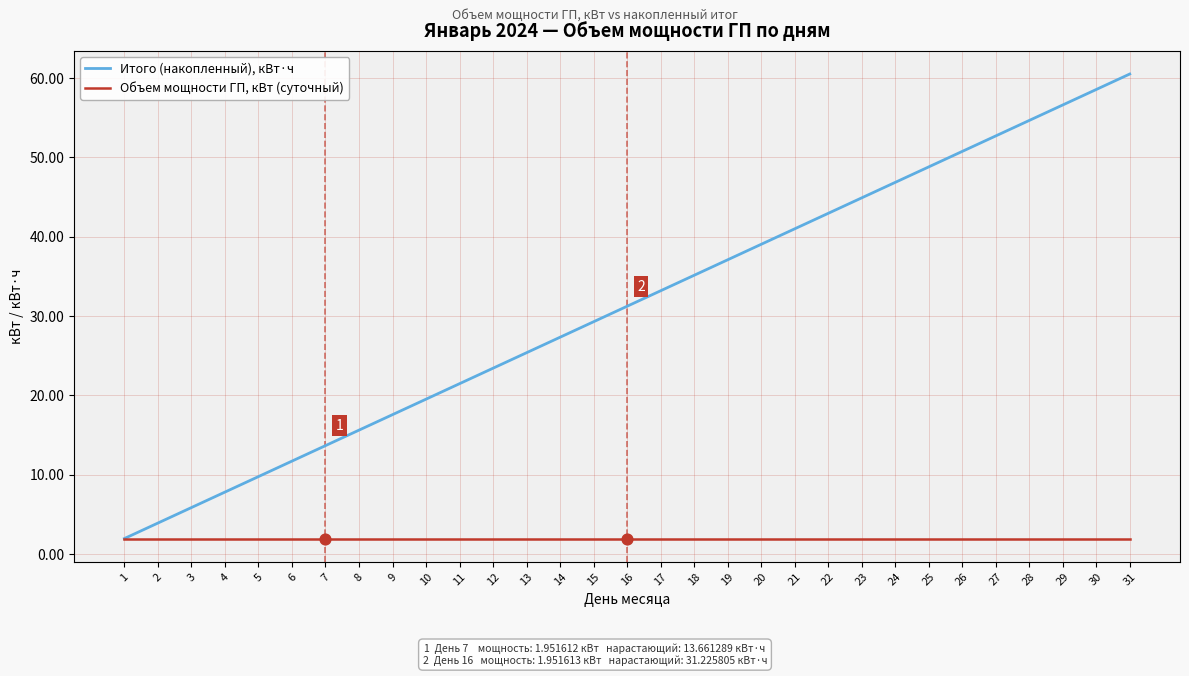

Which series has the largest total across all categories?

Итого (накопленный), кВт·ч